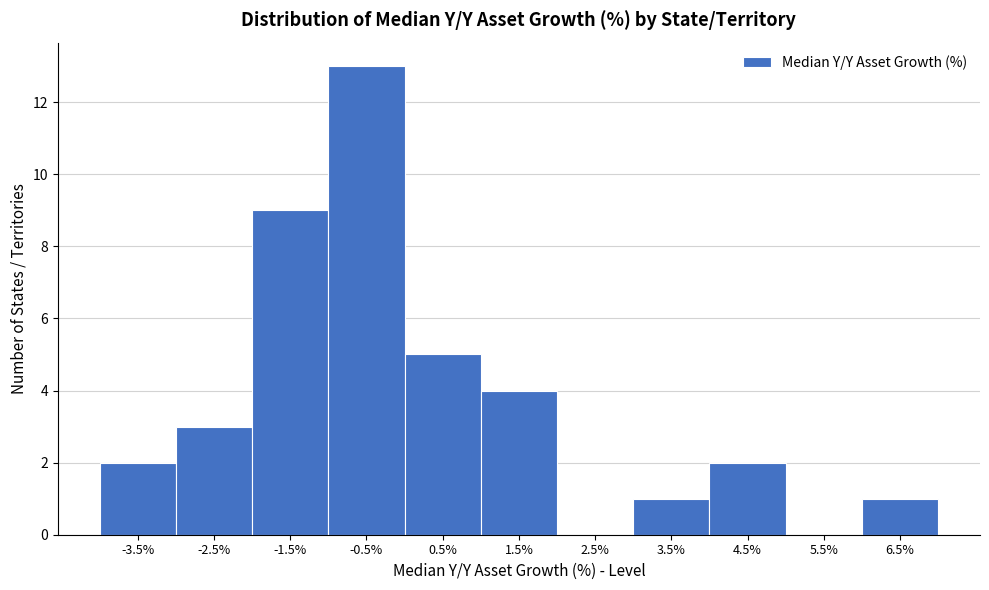

Reading left to right, transcribe all the data shown in this chart.

-3.5%=2	-2.5%=3	-1.5%=9	-0.5%=13	0.5%=5	1.5%=4	2.5%=0	3.5%=1	4.5%=2	5.5%=0	6.5%=1